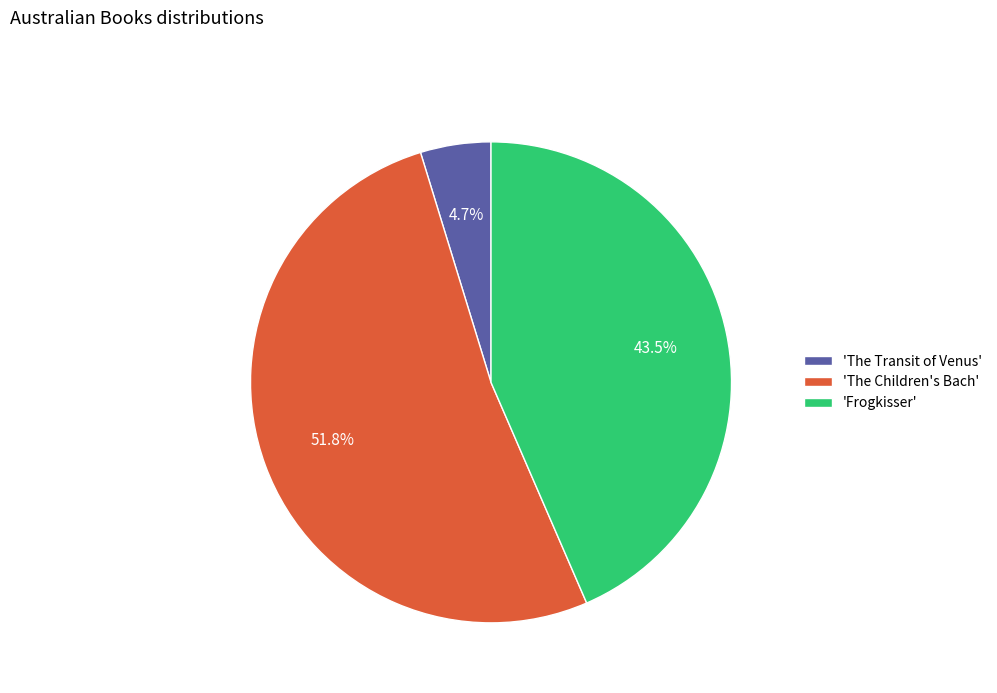

Rank the categories by value from lowest to highest.

'The Transit of Venus', 'Frogkisser', 'The Children's Bach'